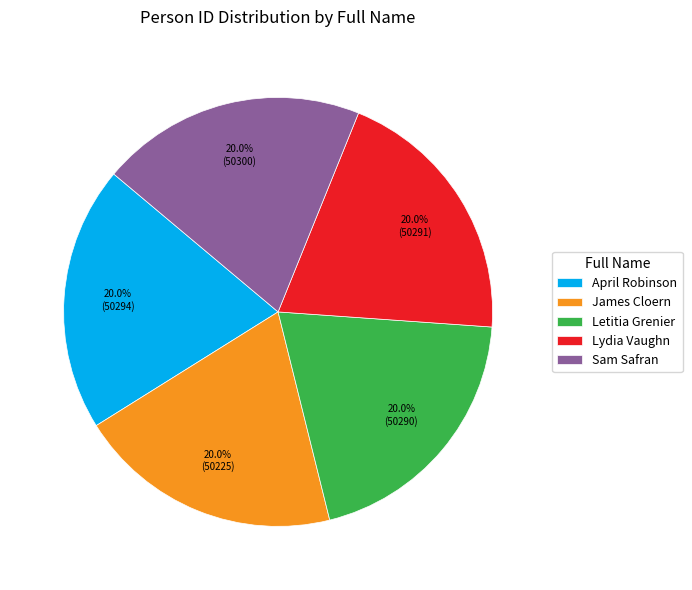

The April Robinson slice represents 26% of the pie. True or false?

False